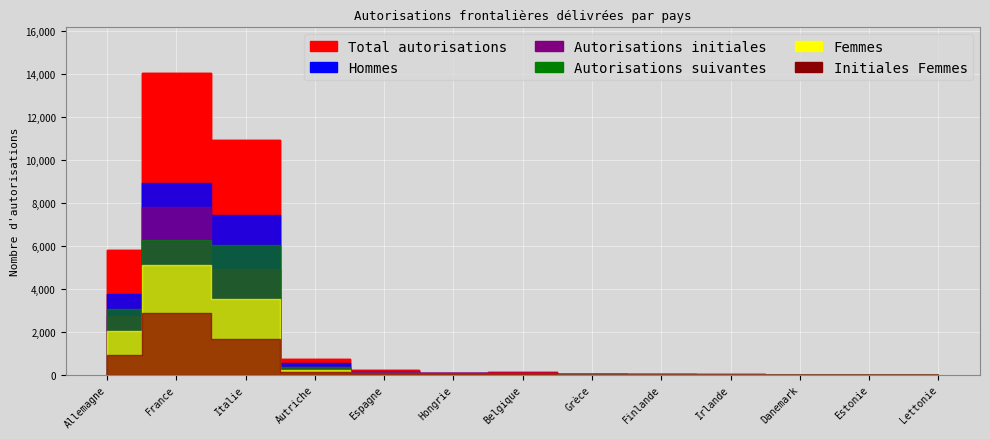

True or false: Hommes has more than 0 points higher than both neighbors.

True